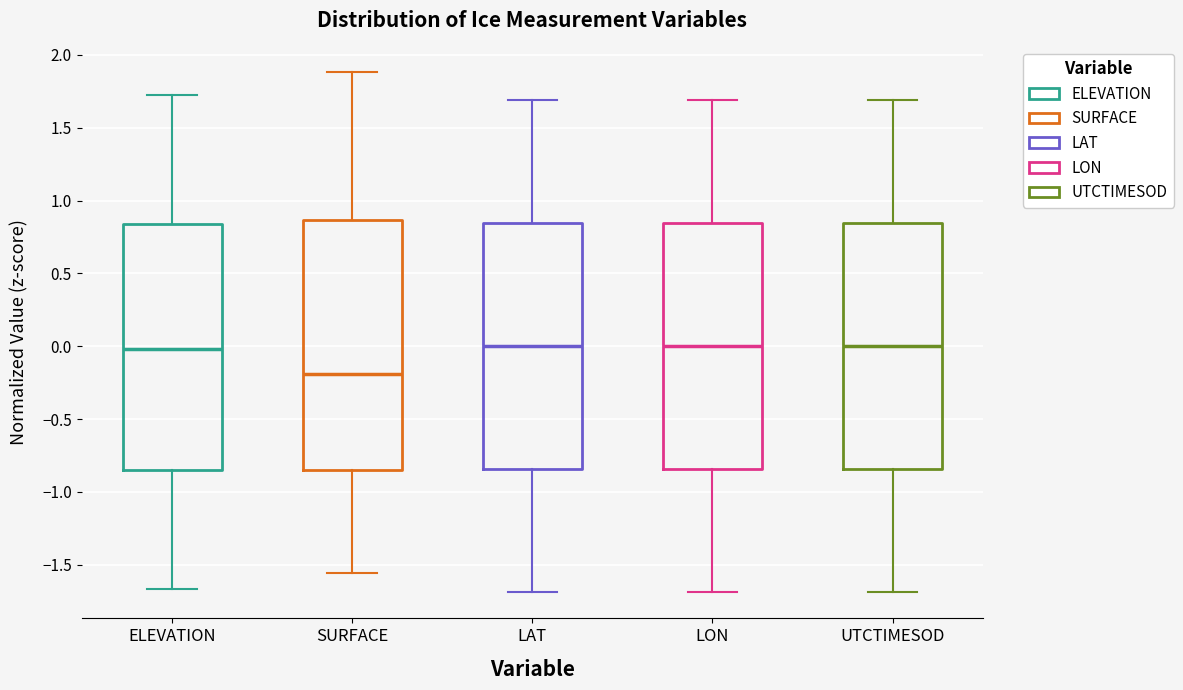

Where does the median line of the box for SURFACE sit on the y-axis? The values are not printed on the chart, so give them approximately, as read against the axis.

-0.20